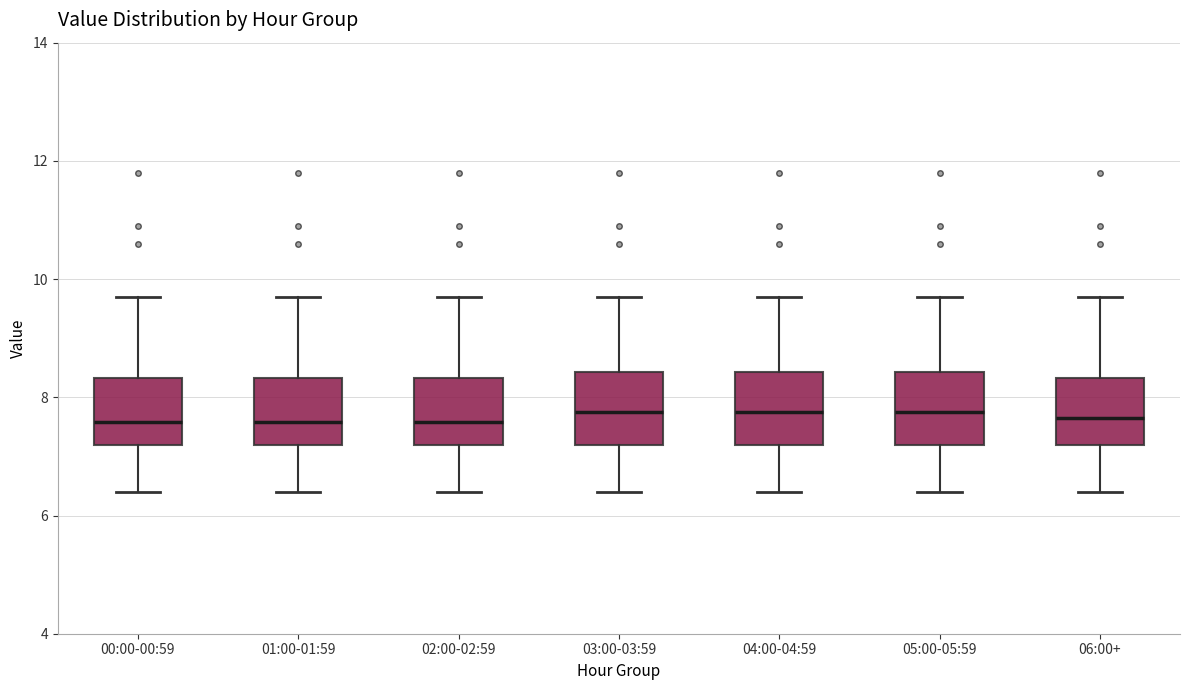

Where does the median line of the box for 05:00-05:59 sit on the y-axis? The values are not printed on the chart, so give them approximately, as read against the axis.

7.8